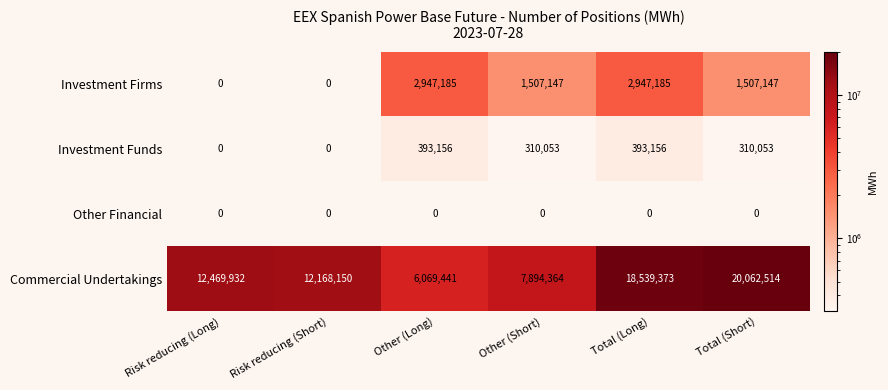

At how many categories does at least one series exceed 1705051?

6